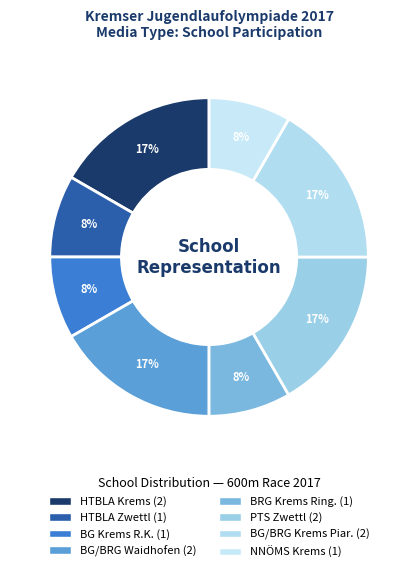

Count the number of slices in the pie.

8